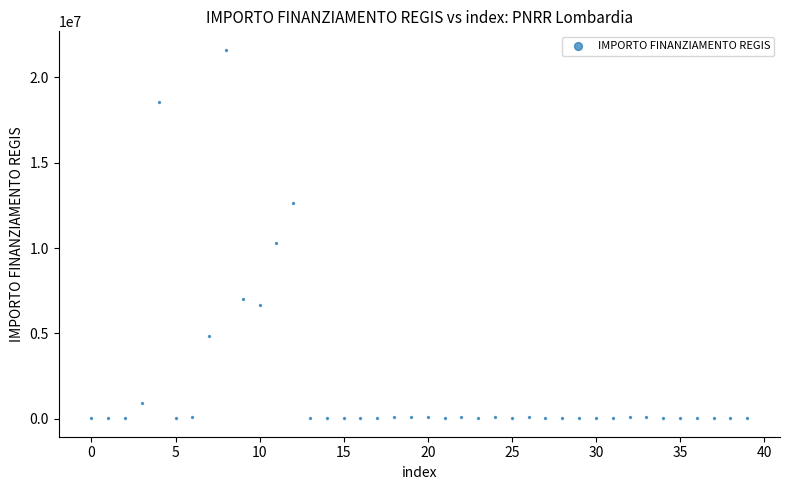

What Y value in the scatter plot is closest to 10820342?

10267188.0